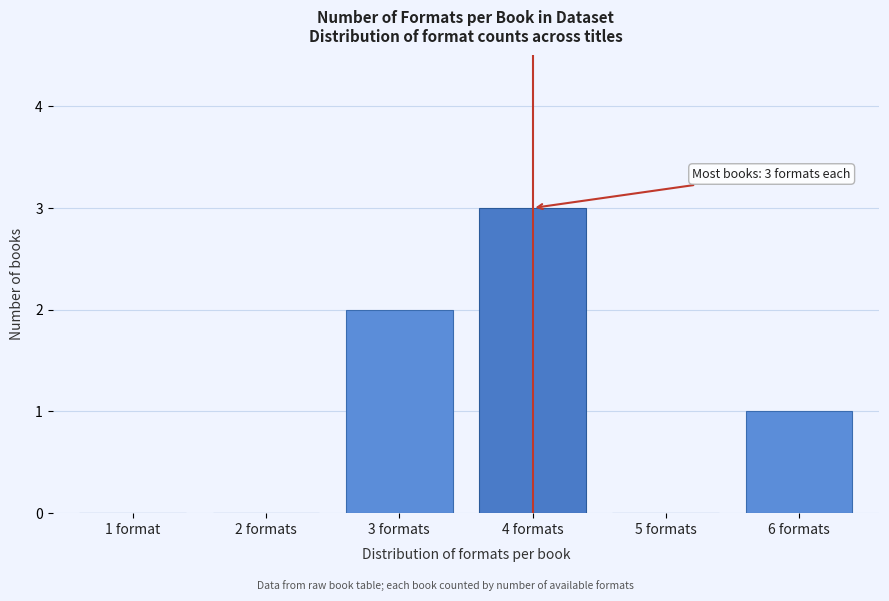

Reading right to left, what are all the values shown in this chart?

6 formats=1	5 formats=0	4 formats=3	3 formats=2	2 formats=0	1 format=0